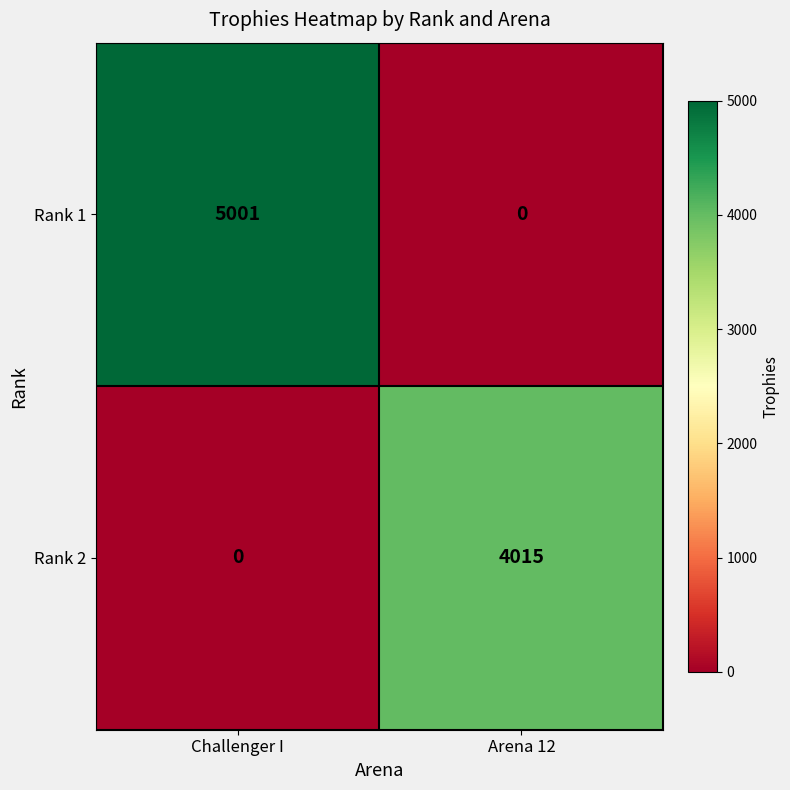

What value does the Rank 1 series have at Challenger I?

5001